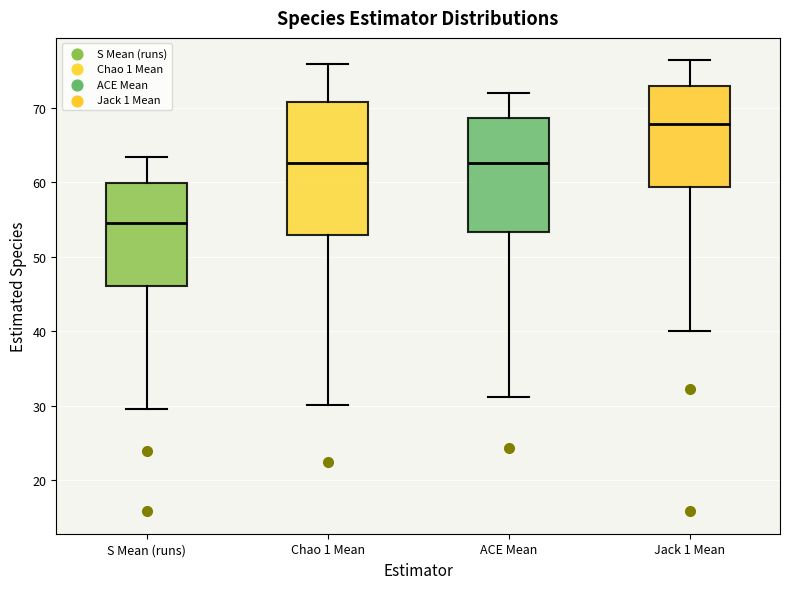

Which box's median line is the lowest?

S Mean (runs)